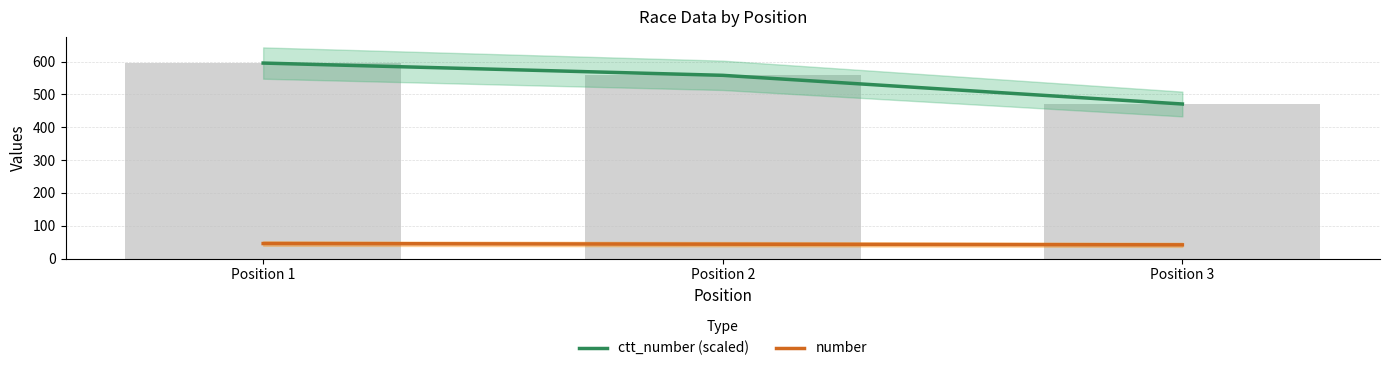

Is the value of ctt_number (scaled) at Position 1 greater than the value of number at Position 2?

Yes